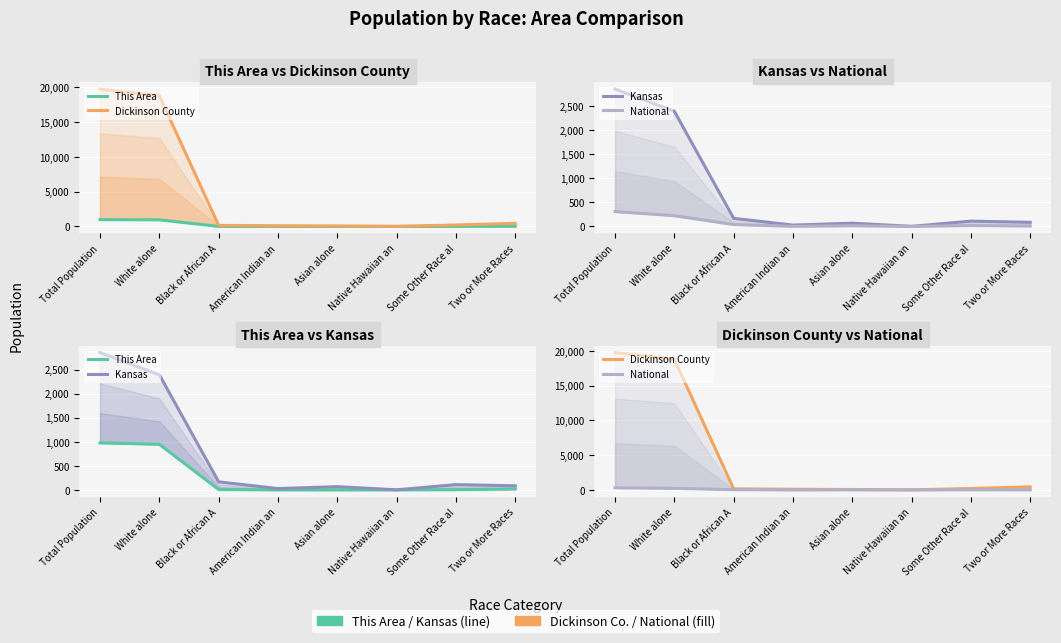

Where does the Dickinson County series first go above 206?

Total Population